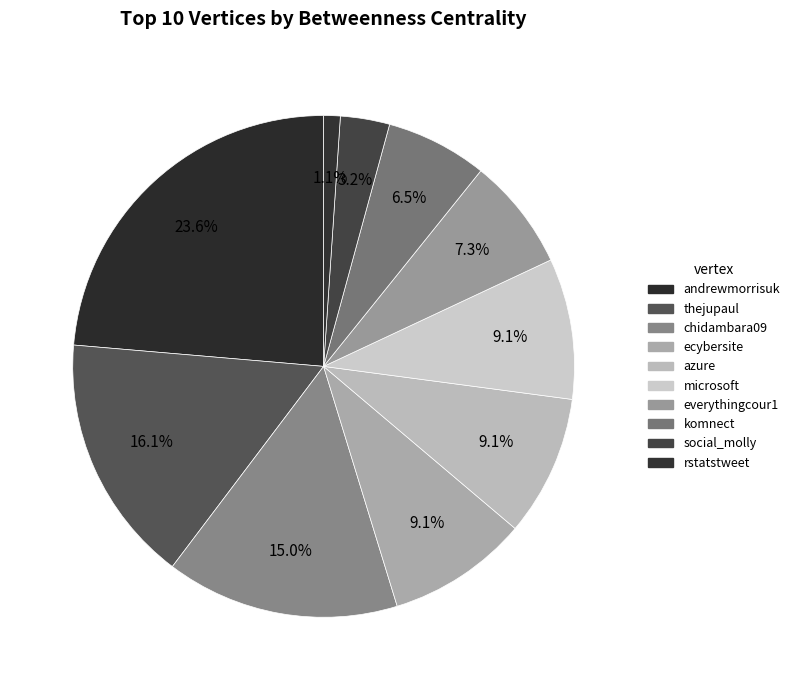

How many segments does this pie chart have?

10